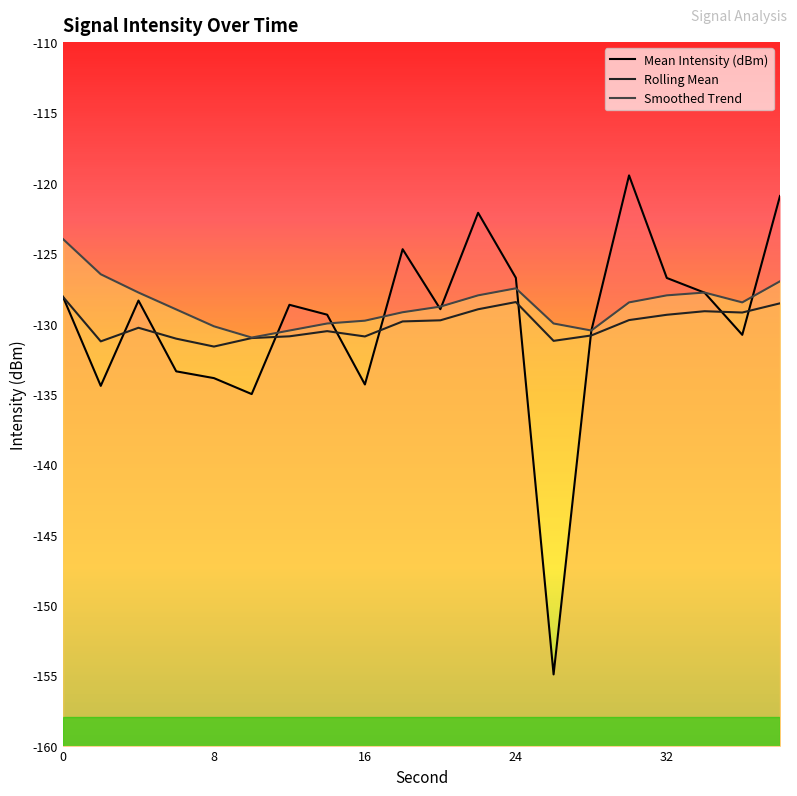

Between 22 and 6, which is larger?

22